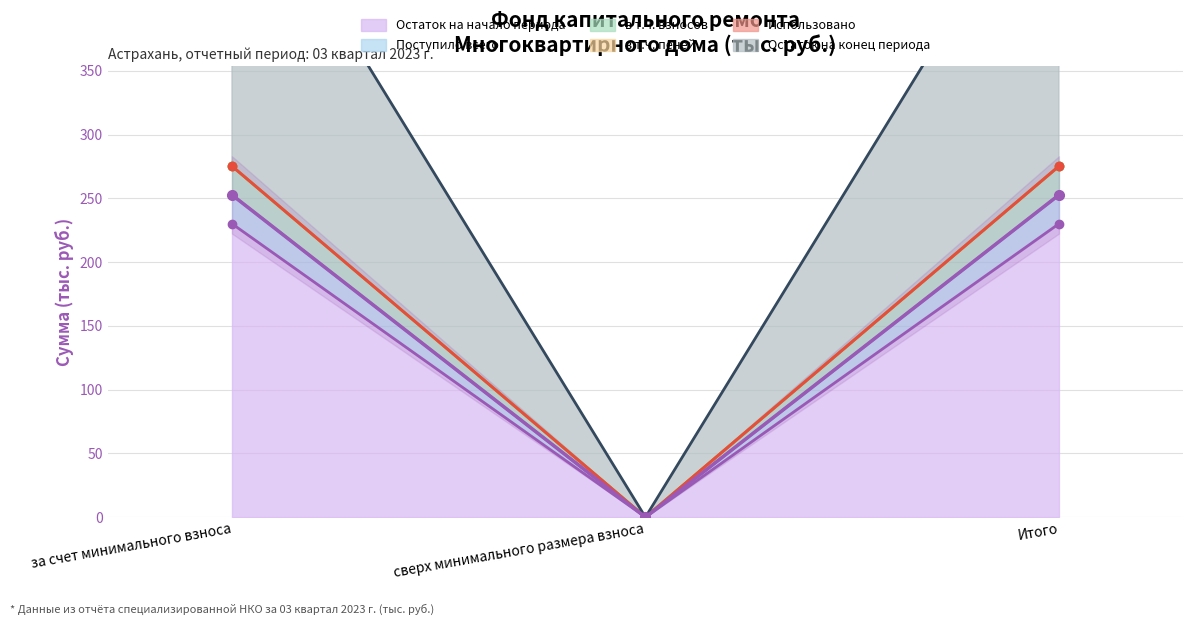

Does the chart display data point markers on the line(s)?

Yes